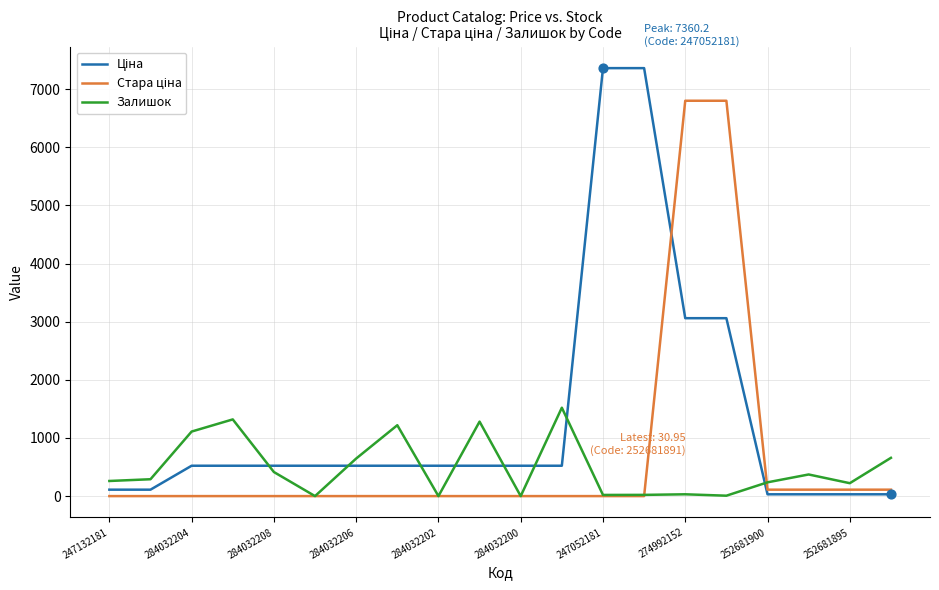

What is the maximum value shown in the chart?

7360.2